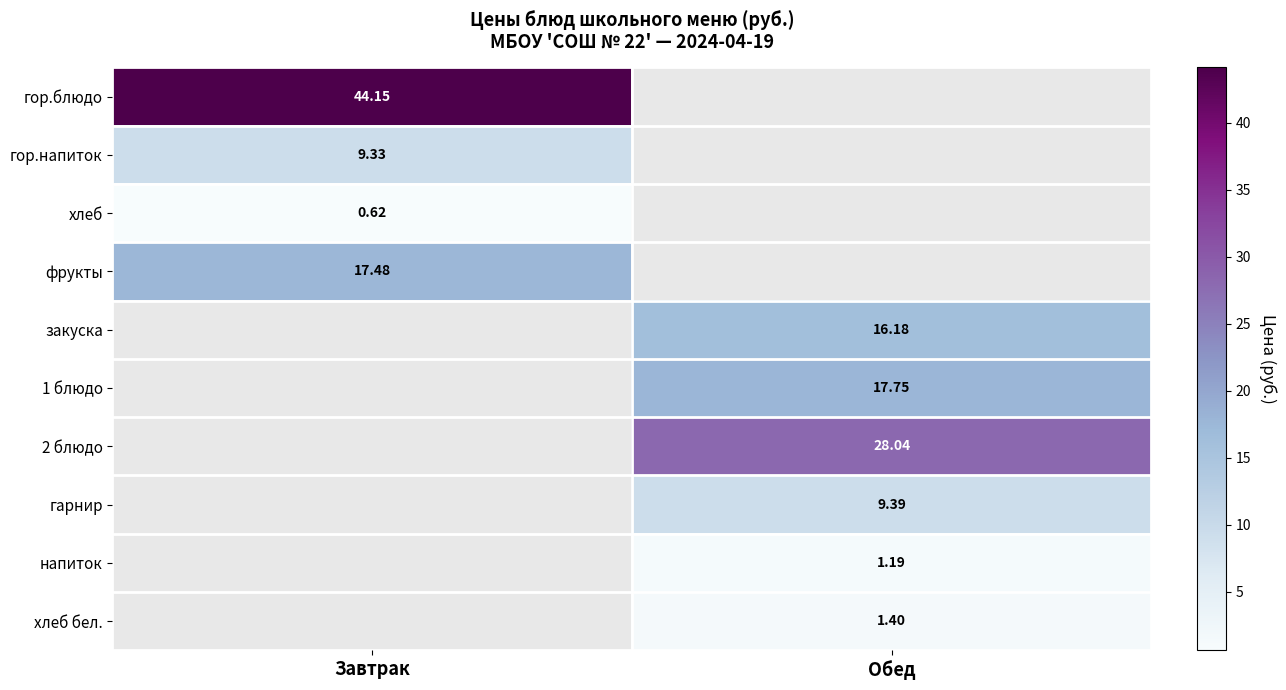

How many categories are shown in the chart?

2